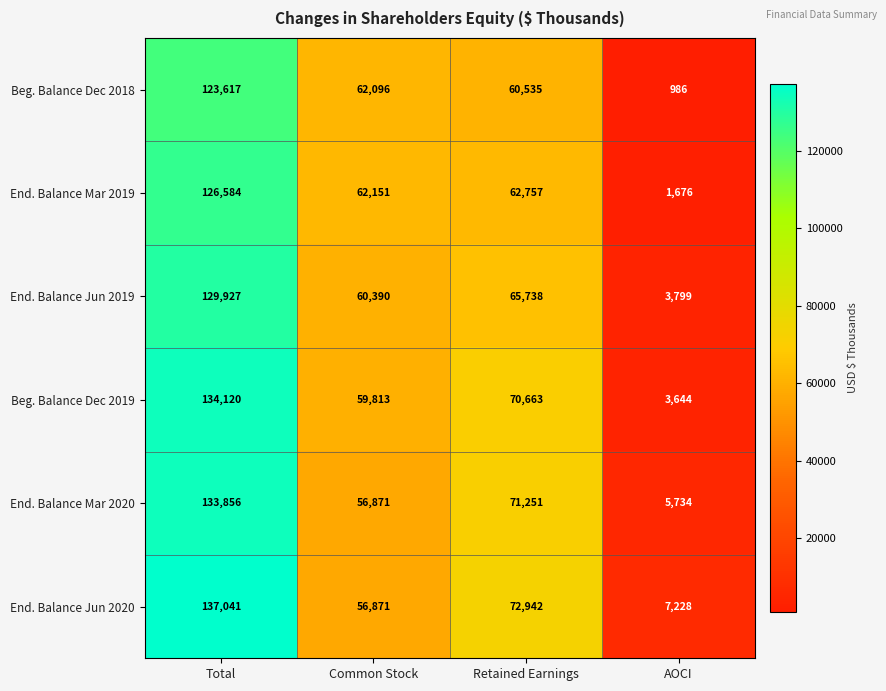

What is the minimum value shown in the chart?

986